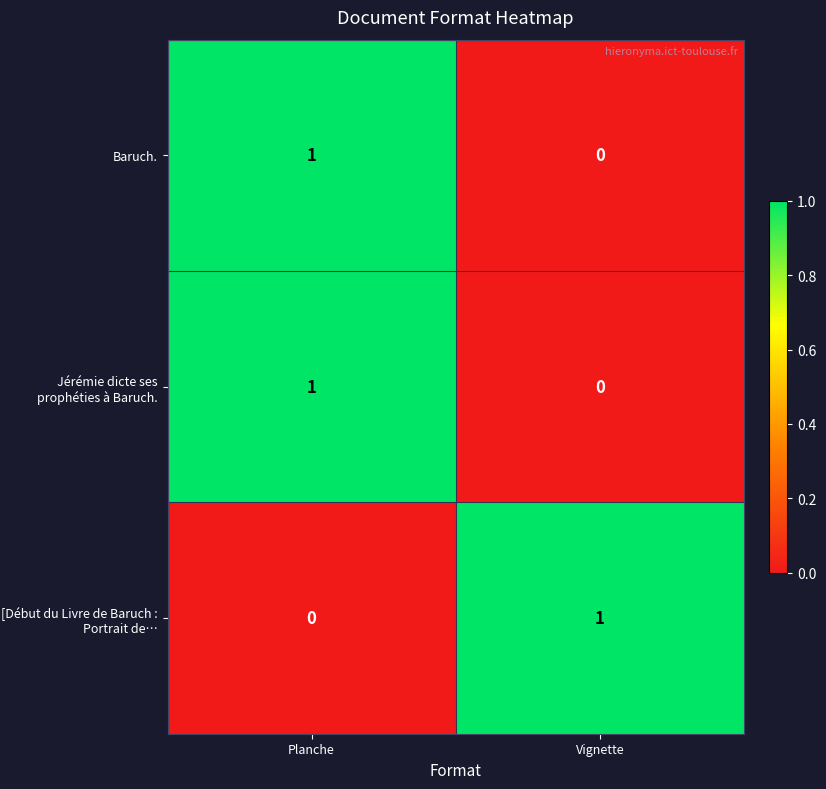

At which category is the sum across all series the highest?

Planche